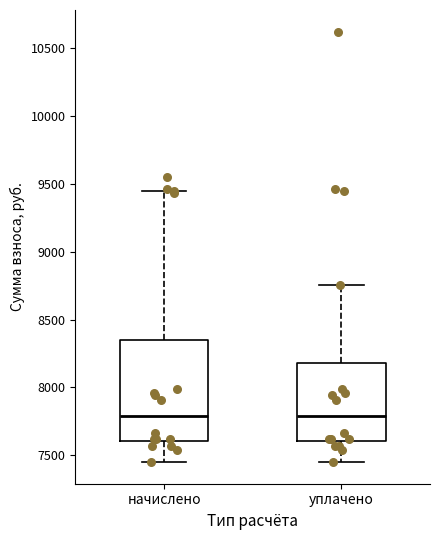

Reading left to right, read every box against the y-axis: the position of its median line, the range the box covers, and the ends of its whiskers. The values are not printed on the chart, so give them approximately, as read against the axis.

начислено: median 7800, box 7600 to 8350, whiskers 7450 to 9450
уплачено: median 7800, box 7600 to 8200, whiskers 7450 to 8750